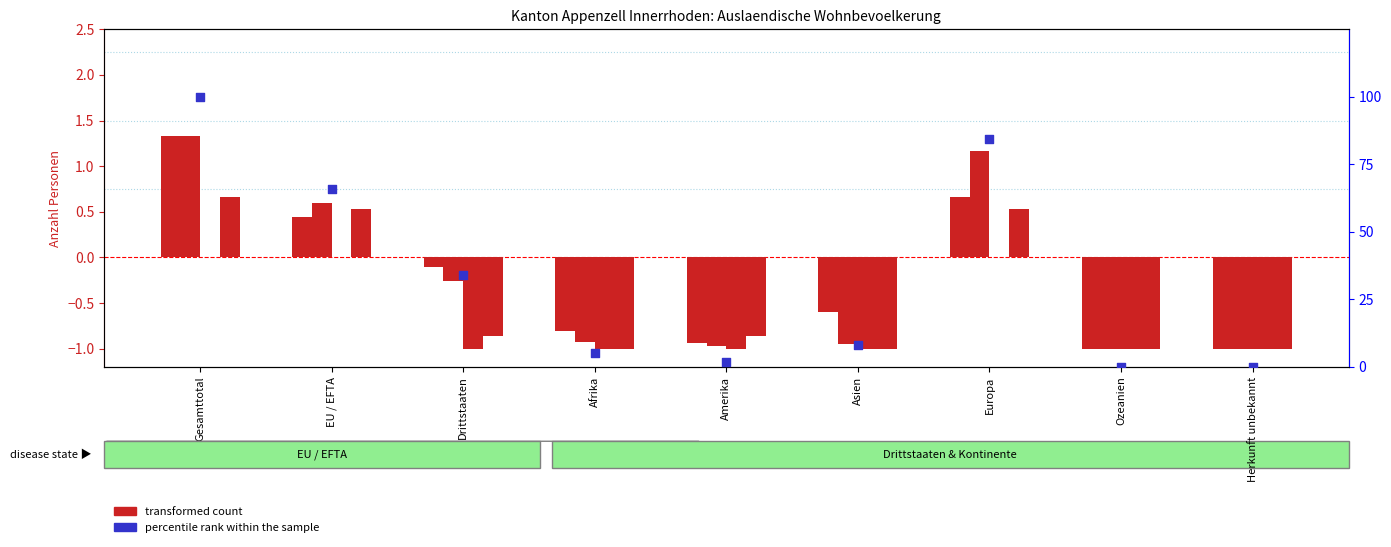

Which series reaches the maximum Y coordinate?

percentile rank within the sample